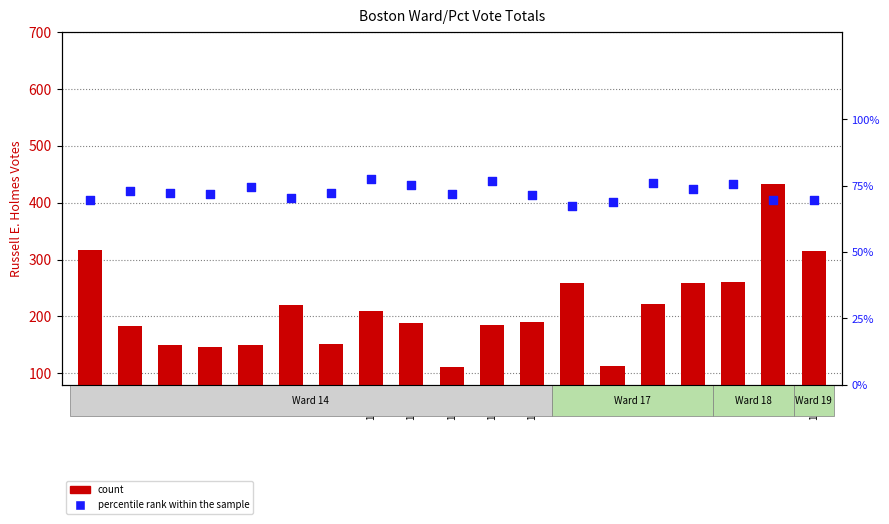

What are all the series names shown in the legend?

count, percentile rank within the sample